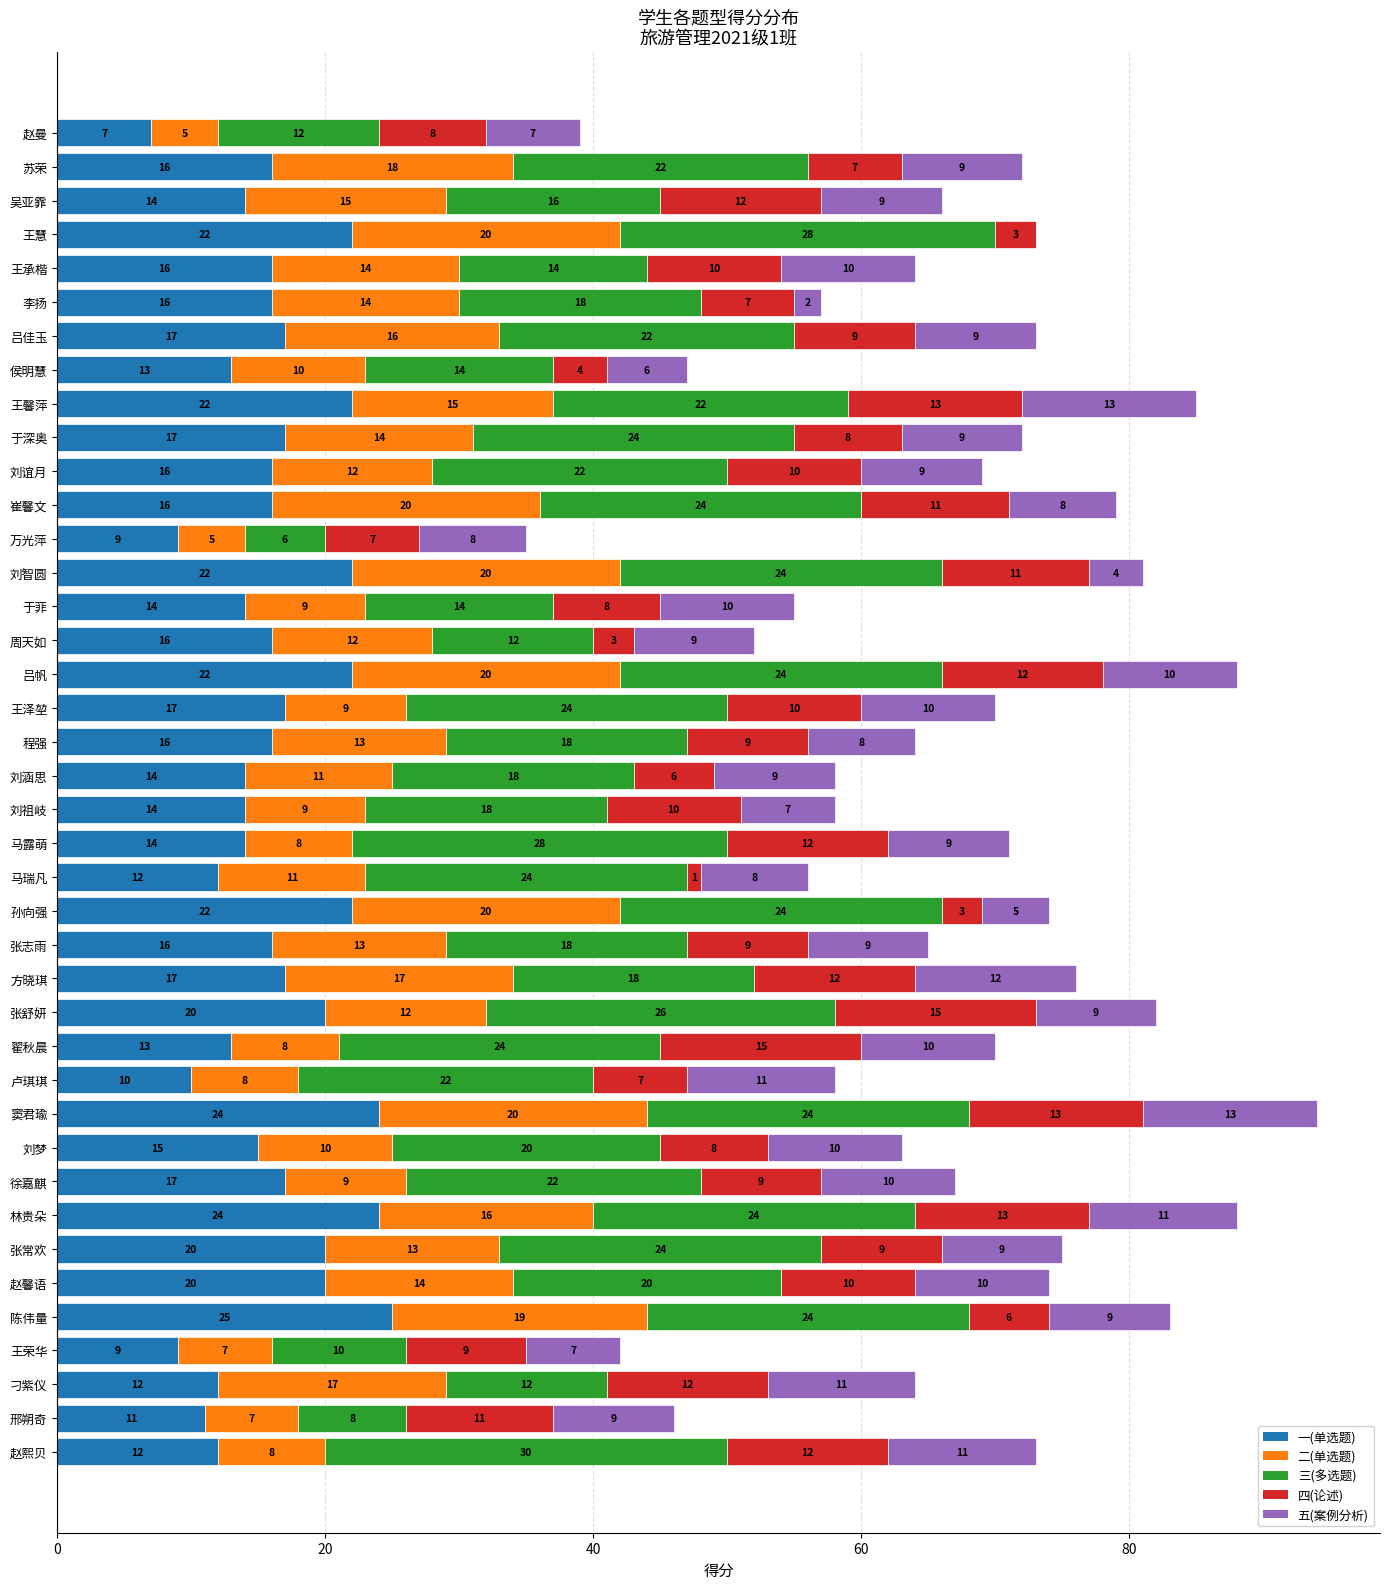

What is the highest value of the 一(单选题) series?

25